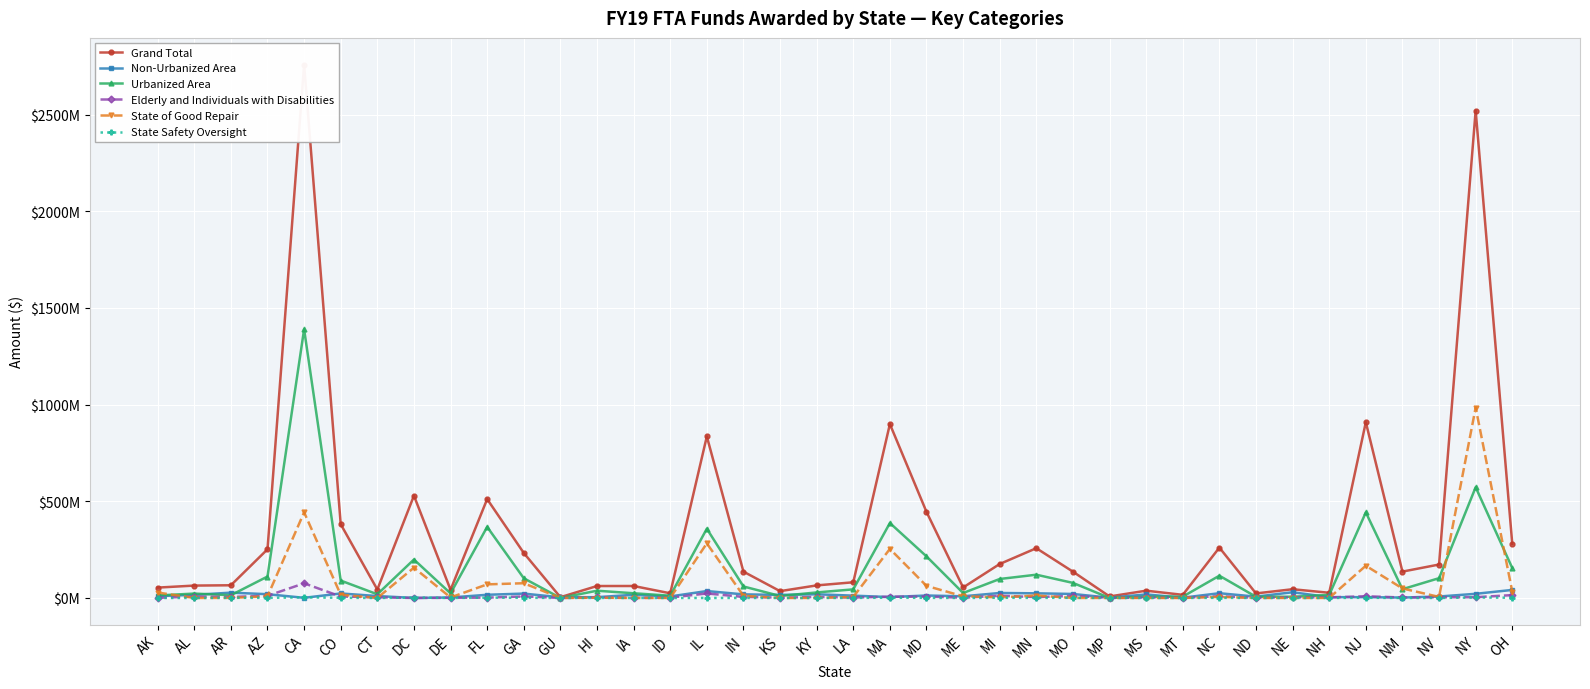

Does the chart display data point markers on the line(s)?

Yes